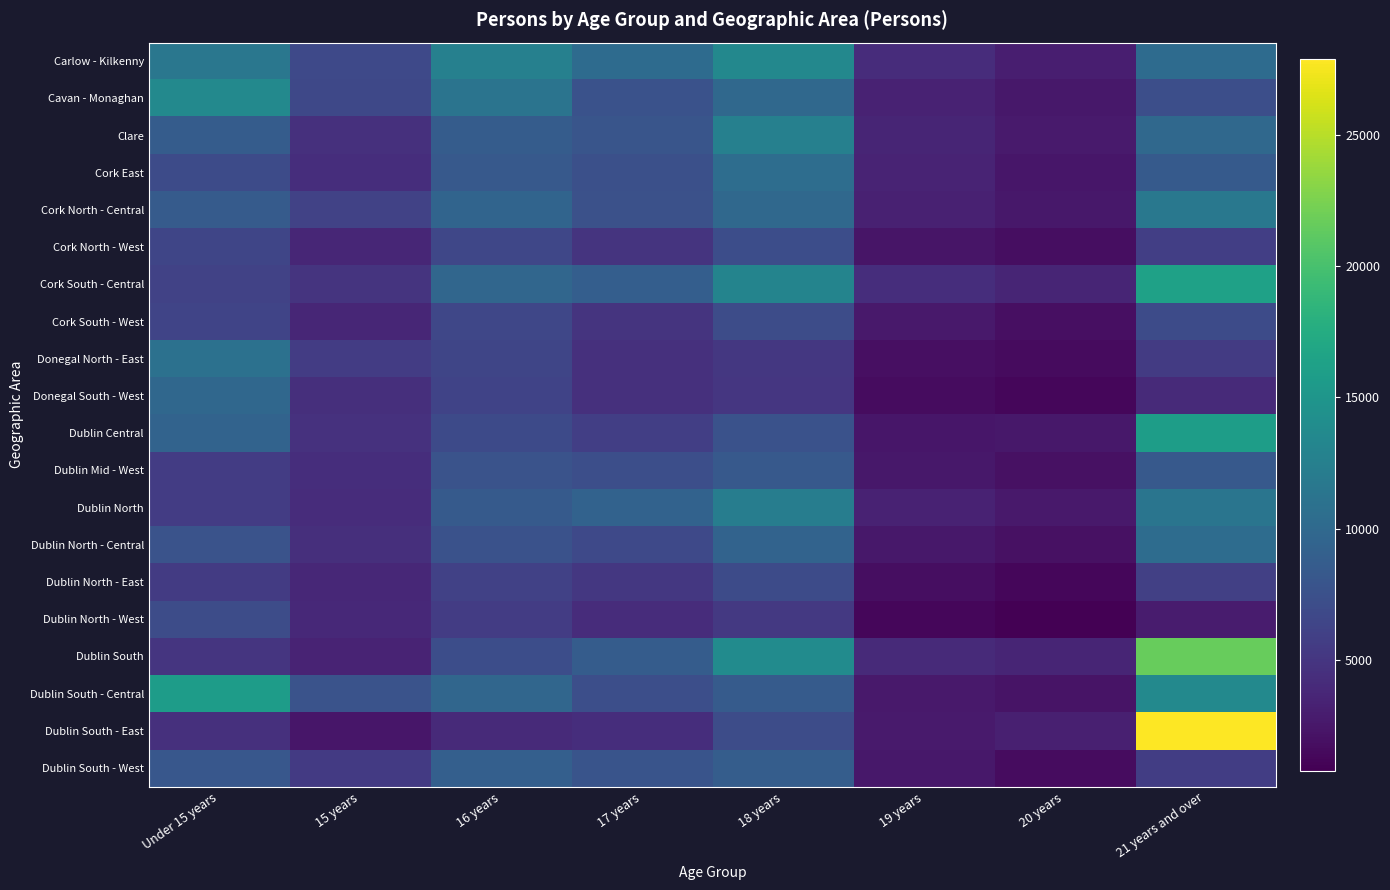

Between 20 years and 18 years, which is larger?

18 years